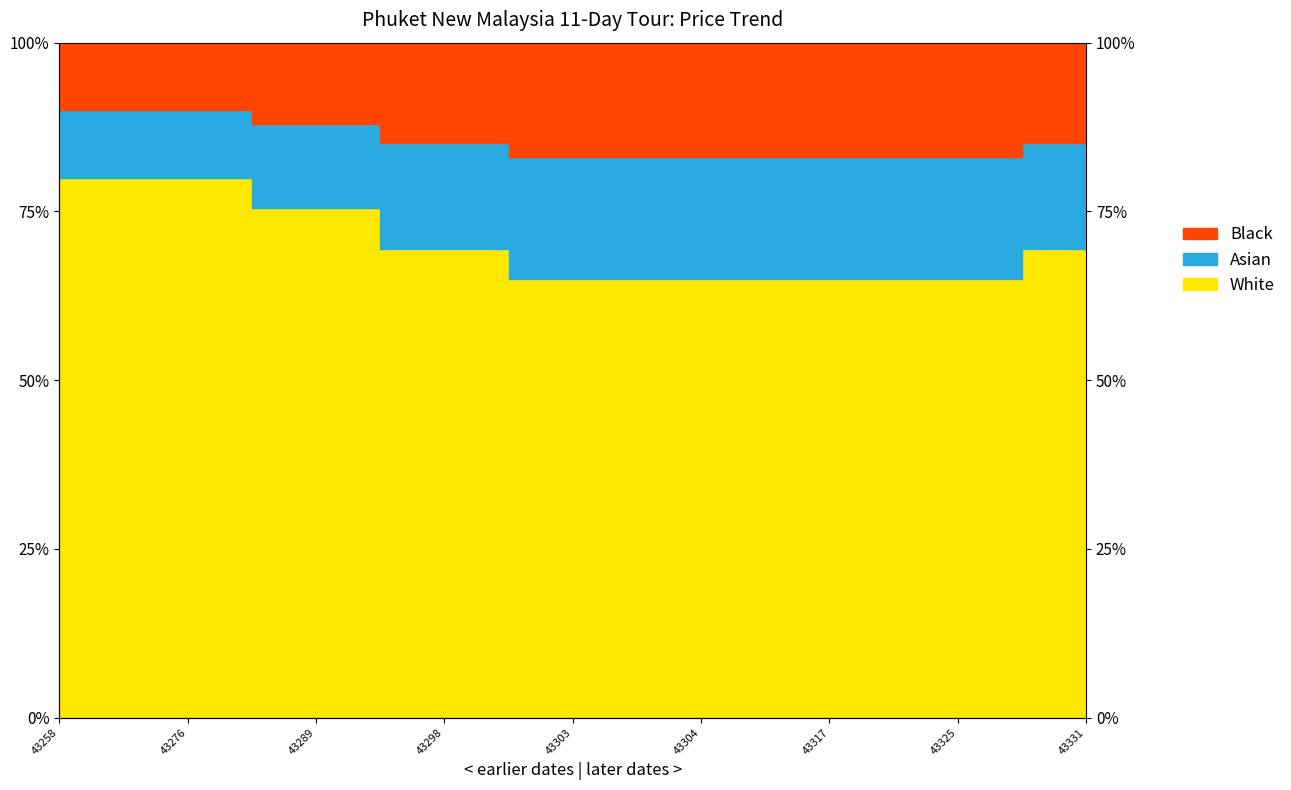

What is the value of the 3rd point from the left?

0.8